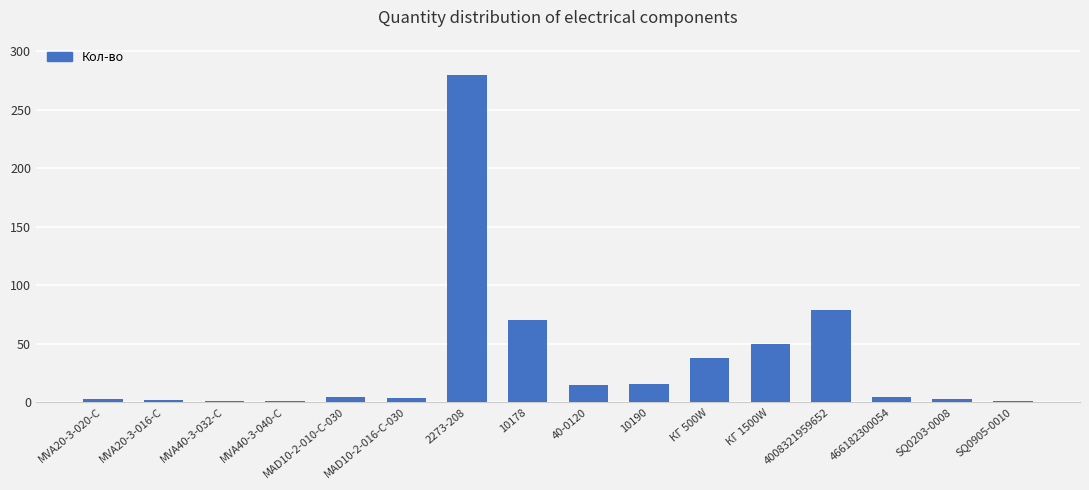

What is the difference between the values at MVA40-3-032-C and КГ 500W?

37